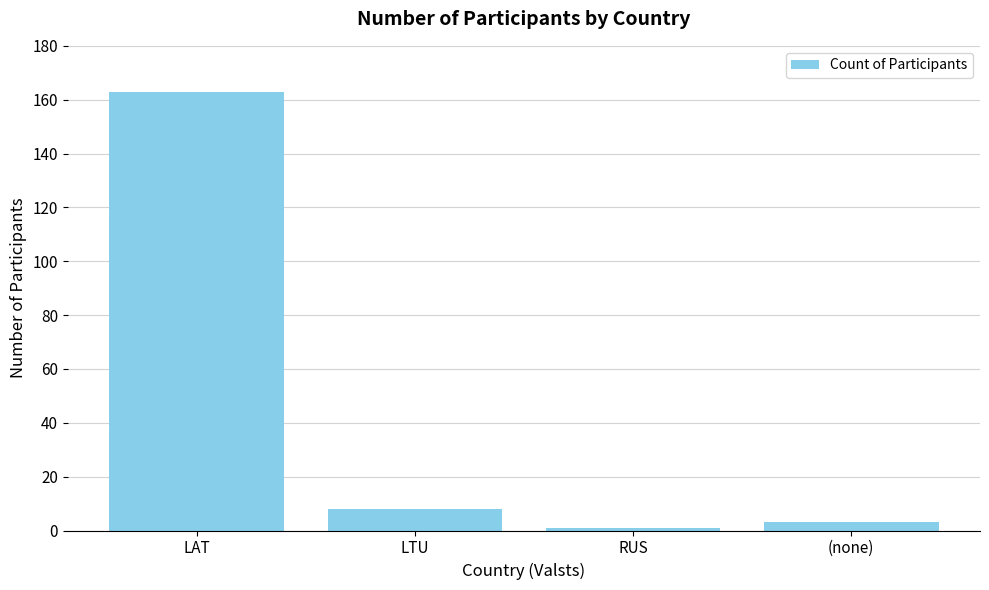

What position from the right is LTU?

3